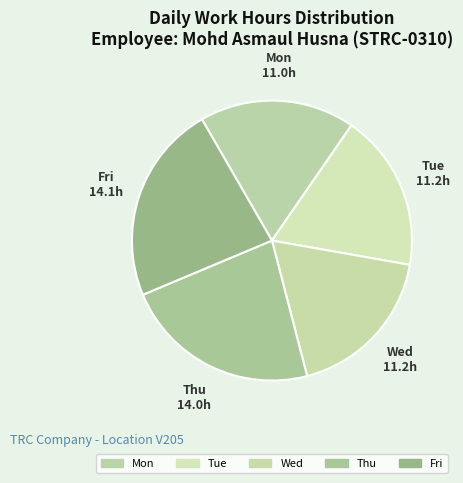

What is the ratio of the value at Thu to the value at Mon?

1.3